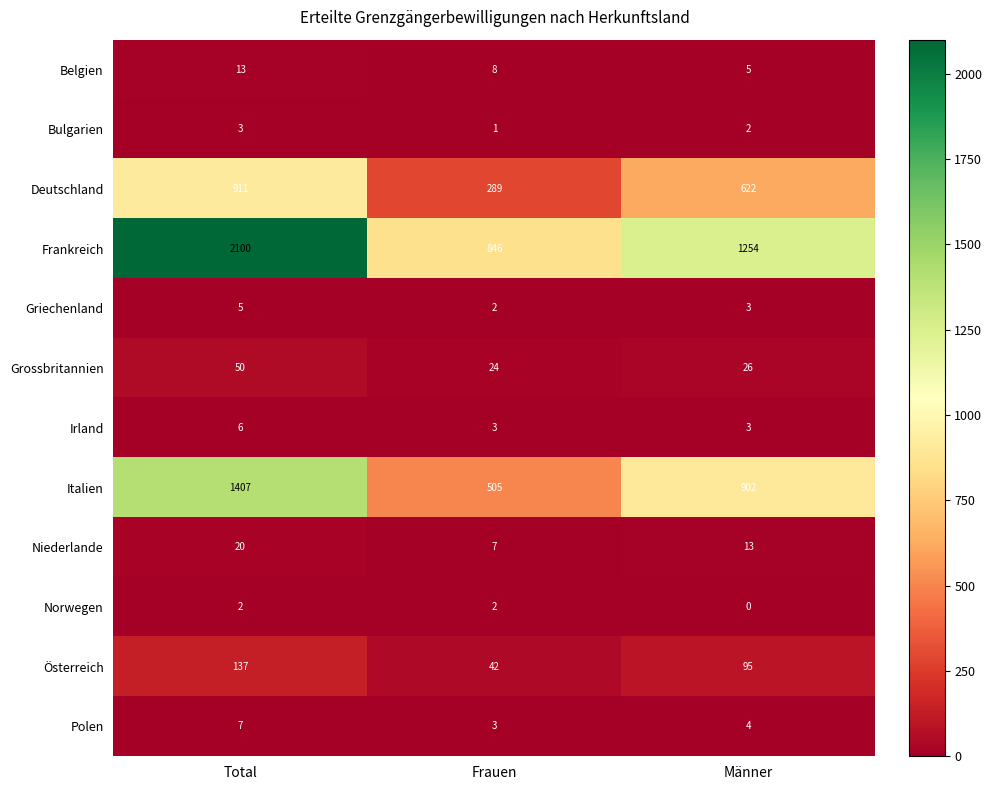

At how many categories does at least one series exceed 830?

3